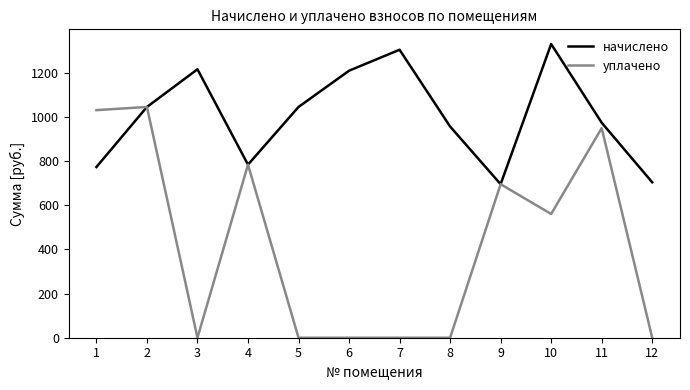

What is the total value across all series at 9?

1391.0